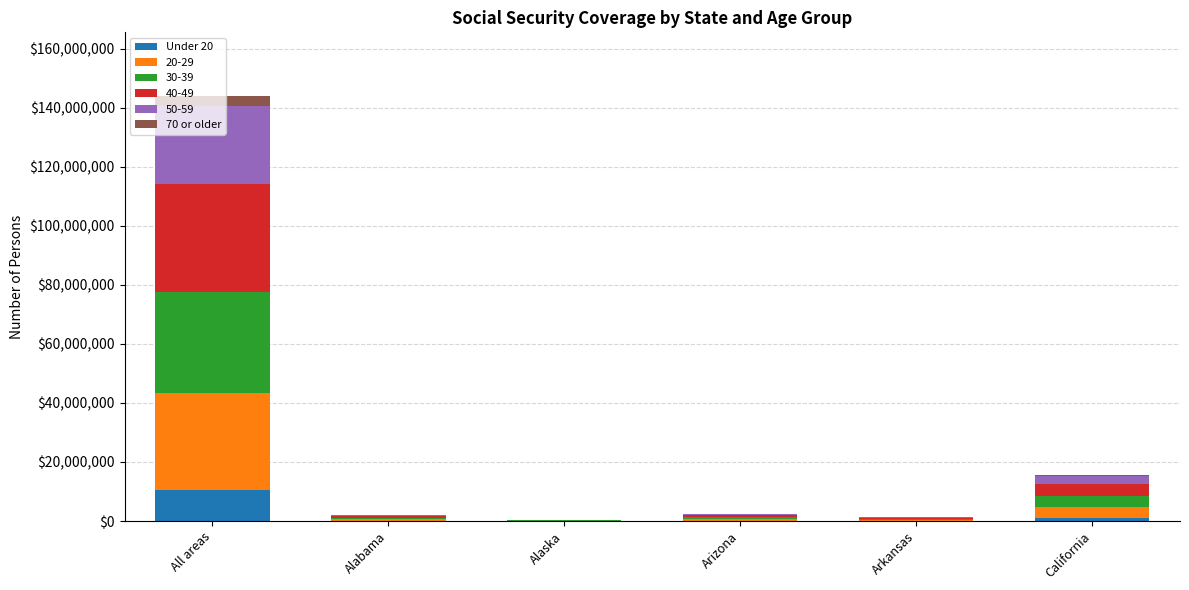

At which category is the sum across all series the highest?

All areas